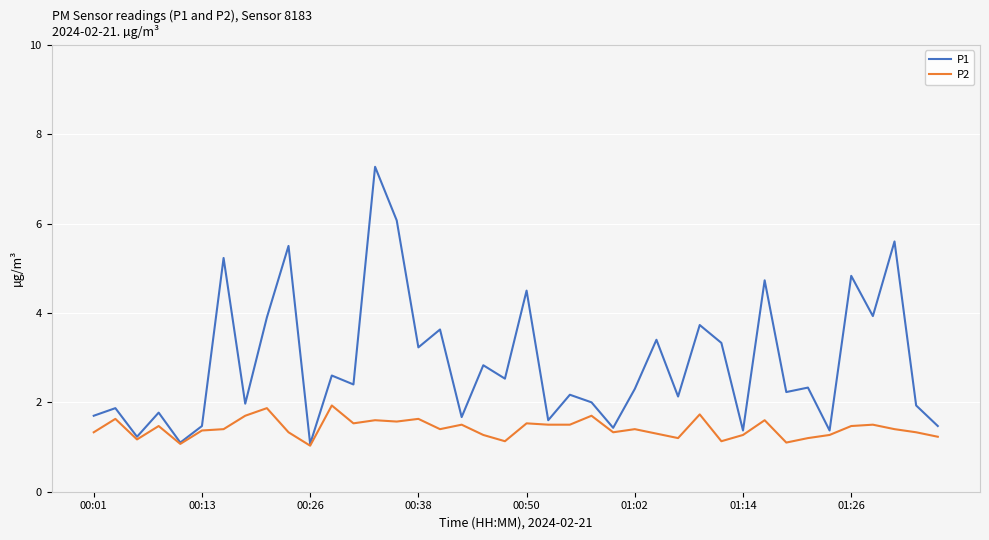

What is the average value of the P1 series?

2.9